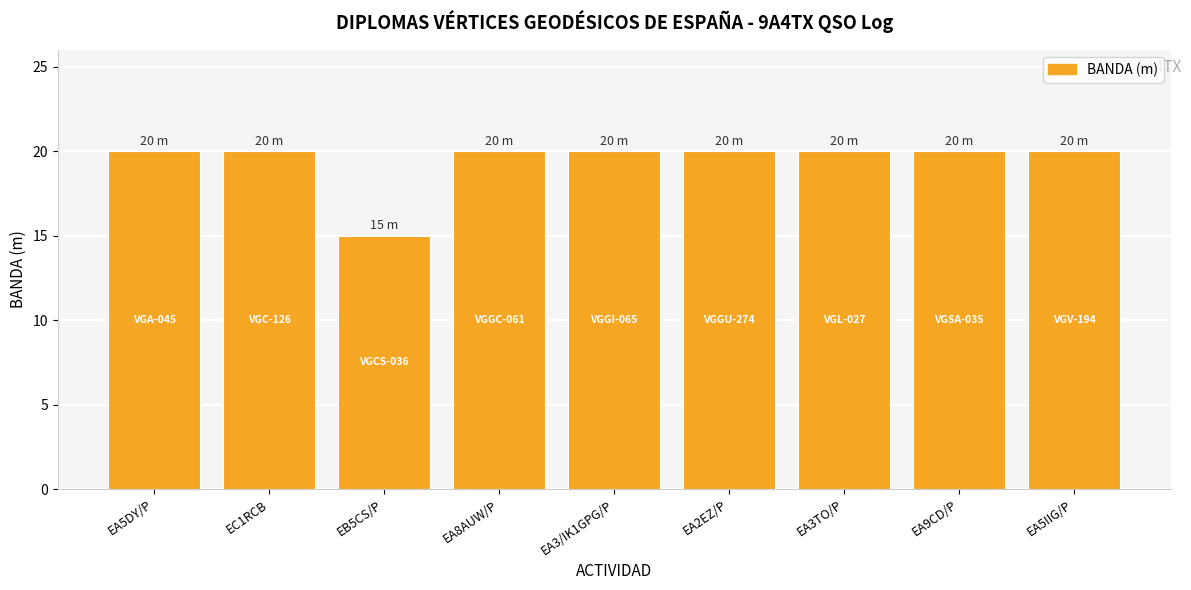

What is the smallest value displayed?

15